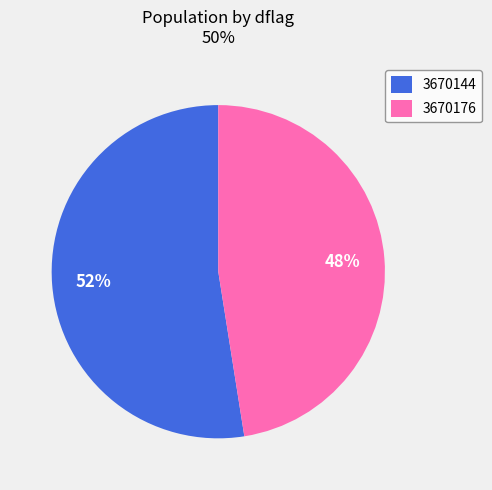

Rank the categories by value from highest to lowest.

3670144, 3670176